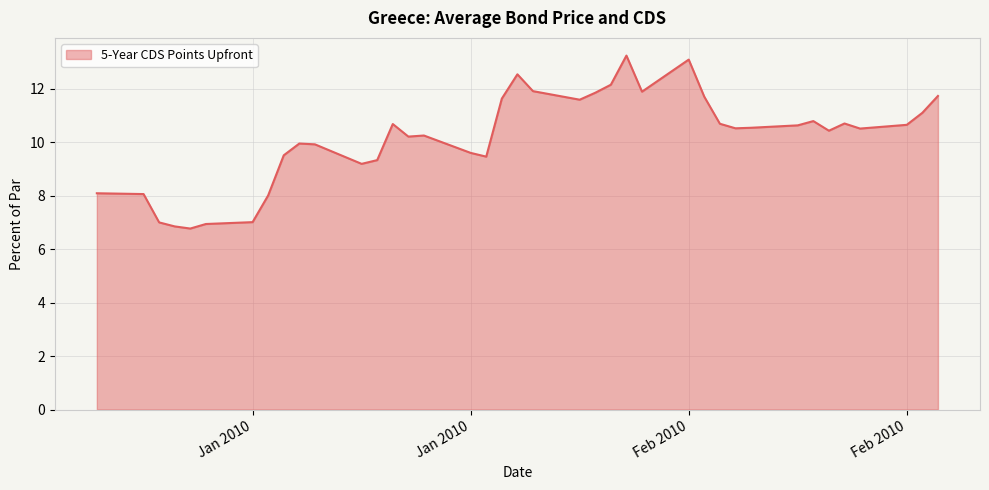

What is the smallest value displayed?

6.8